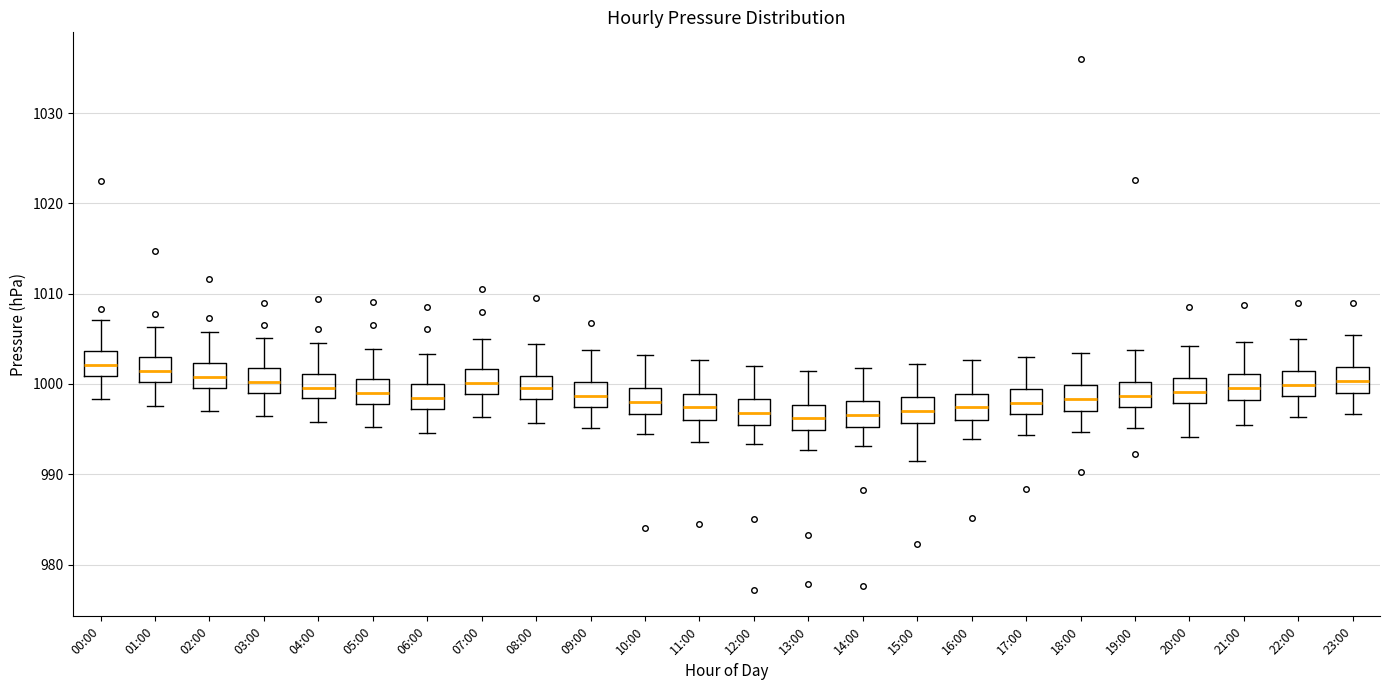

Reading left to right, read every box against the y-axis: the position of its median line, the range the box covers, and the ends of its whiskers. The values are not printed on the chart, so give them approximately, as read against the axis.

00:00: median 1002, box 1001 to 1004, whiskers 998 to 1007
01:00: median 1001, box 1000 to 1003, whiskers 998 to 1006
02:00: median 1001, box 1000 to 1002, whiskers 997 to 1006
03:00: median 1000, box 999 to 1002, whiskers 996 to 1005
04:00: median 1000, box 998 to 1001, whiskers 996 to 1005
05:00: median 999, box 998 to 1001, whiskers 995 to 1004
06:00: median 998, box 997 to 1000, whiskers 995 to 1003
07:00: median 1000, box 999 to 1002, whiskers 996 to 1005
08:00: median 1000, box 998 to 1001, whiskers 996 to 1004
09:00: median 999, box 997 to 1000, whiskers 995 to 1004
10:00: median 998, box 997 to 1000, whiskers 995 to 1003
11:00: median 997, box 996 to 999, whiskers 994 to 1003
12:00: median 997, box 995 to 998, whiskers 993 to 1002
13:00: median 996, box 995 to 998, whiskers 993 to 1001
14:00: median 997, box 995 to 998, whiskers 993 to 1002
15:00: median 997, box 996 to 999, whiskers 992 to 1002
16:00: median 997, box 996 to 999, whiskers 994 to 1003
17:00: median 998, box 997 to 999, whiskers 994 to 1003
18:00: median 998, box 997 to 1000, whiskers 995 to 1003
19:00: median 999, box 997 to 1000, whiskers 995 to 1004
20:00: median 999, box 998 to 1001, whiskers 994 to 1004
21:00: median 1000, box 998 to 1001, whiskers 996 to 1005
22:00: median 1000, box 999 to 1001, whiskers 996 to 1005
23:00: median 1000, box 999 to 1002, whiskers 997 to 1005